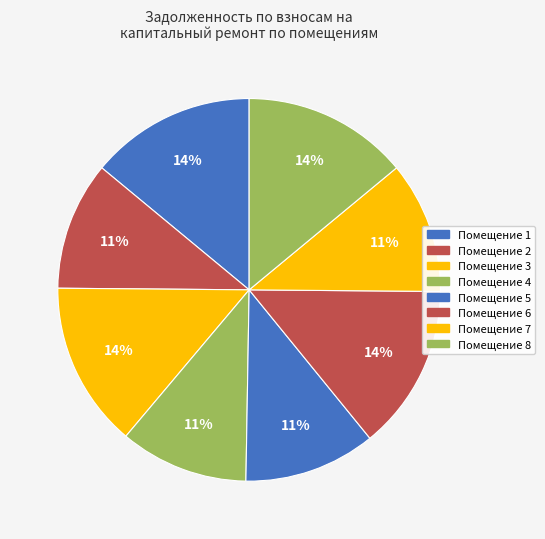

How many segments does this pie chart have?

8